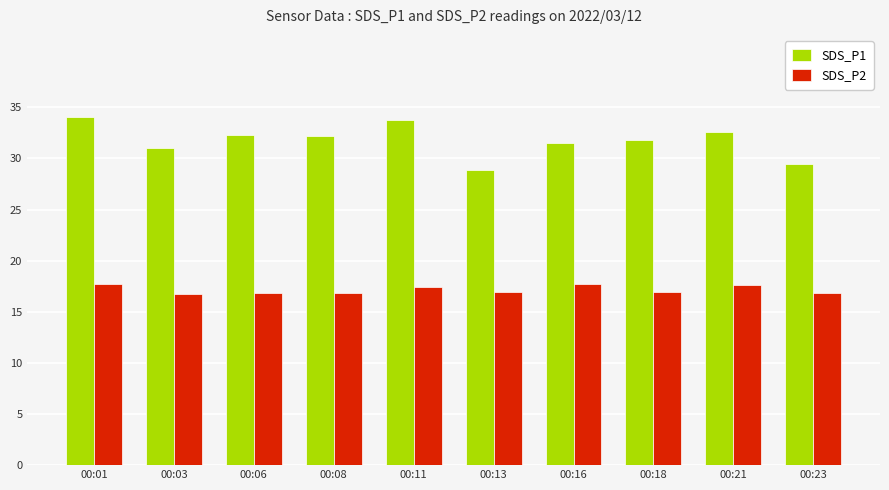

What is the total value across all series at 00:08?

49.0